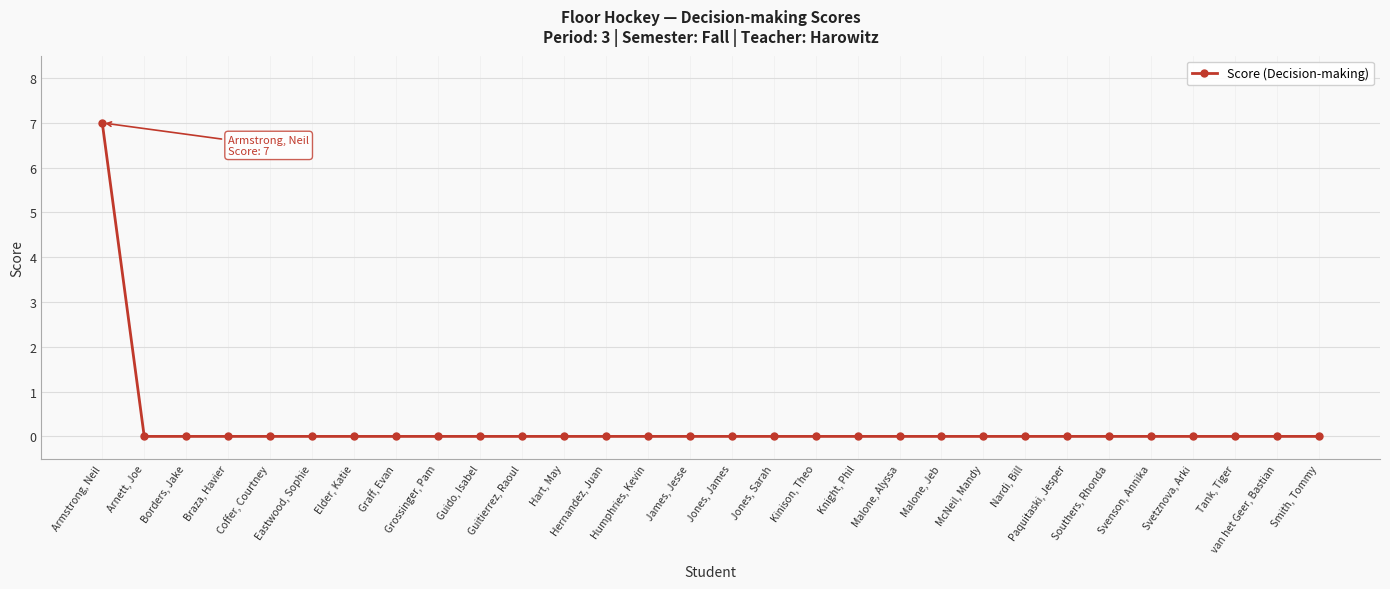

Is it true that the value at Hernandez, Juan is 0?

True